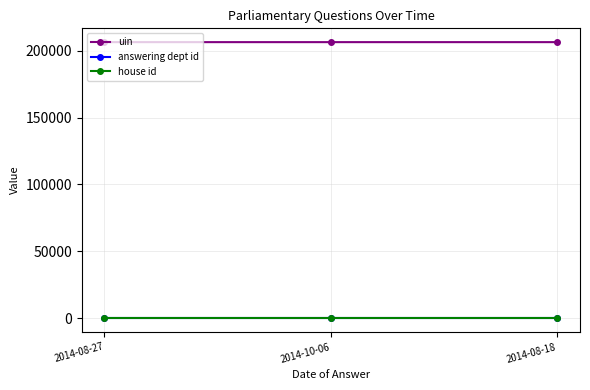

The value of uin at 2014-08-18 is 206497. True or false?

True